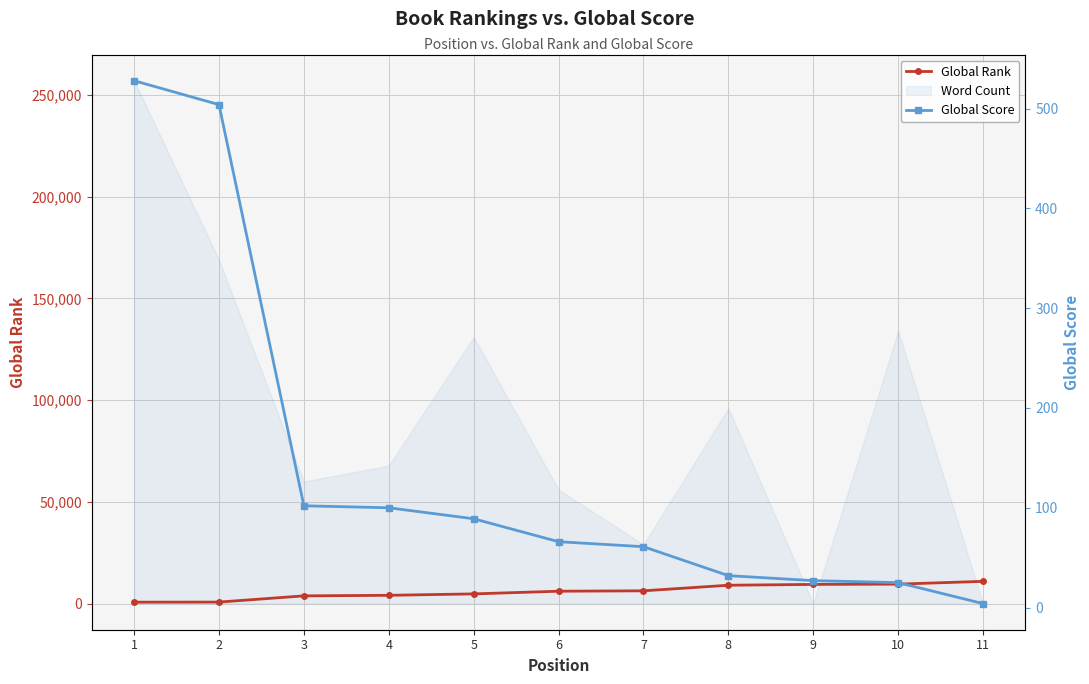

What is the total value across all series at 9?

9447